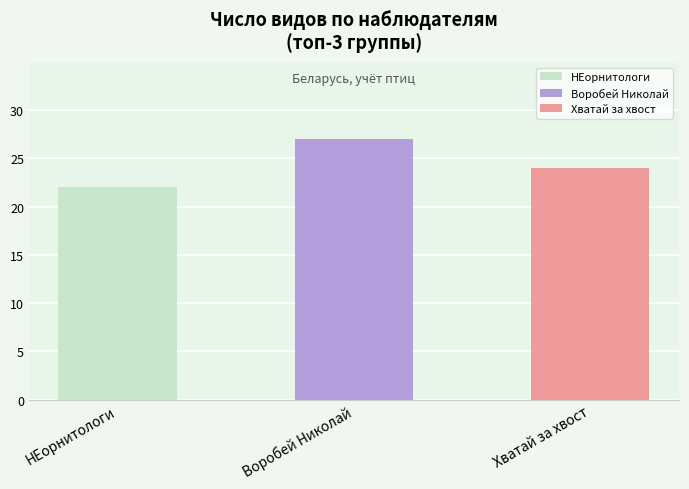

Are the bars horizontal?

No